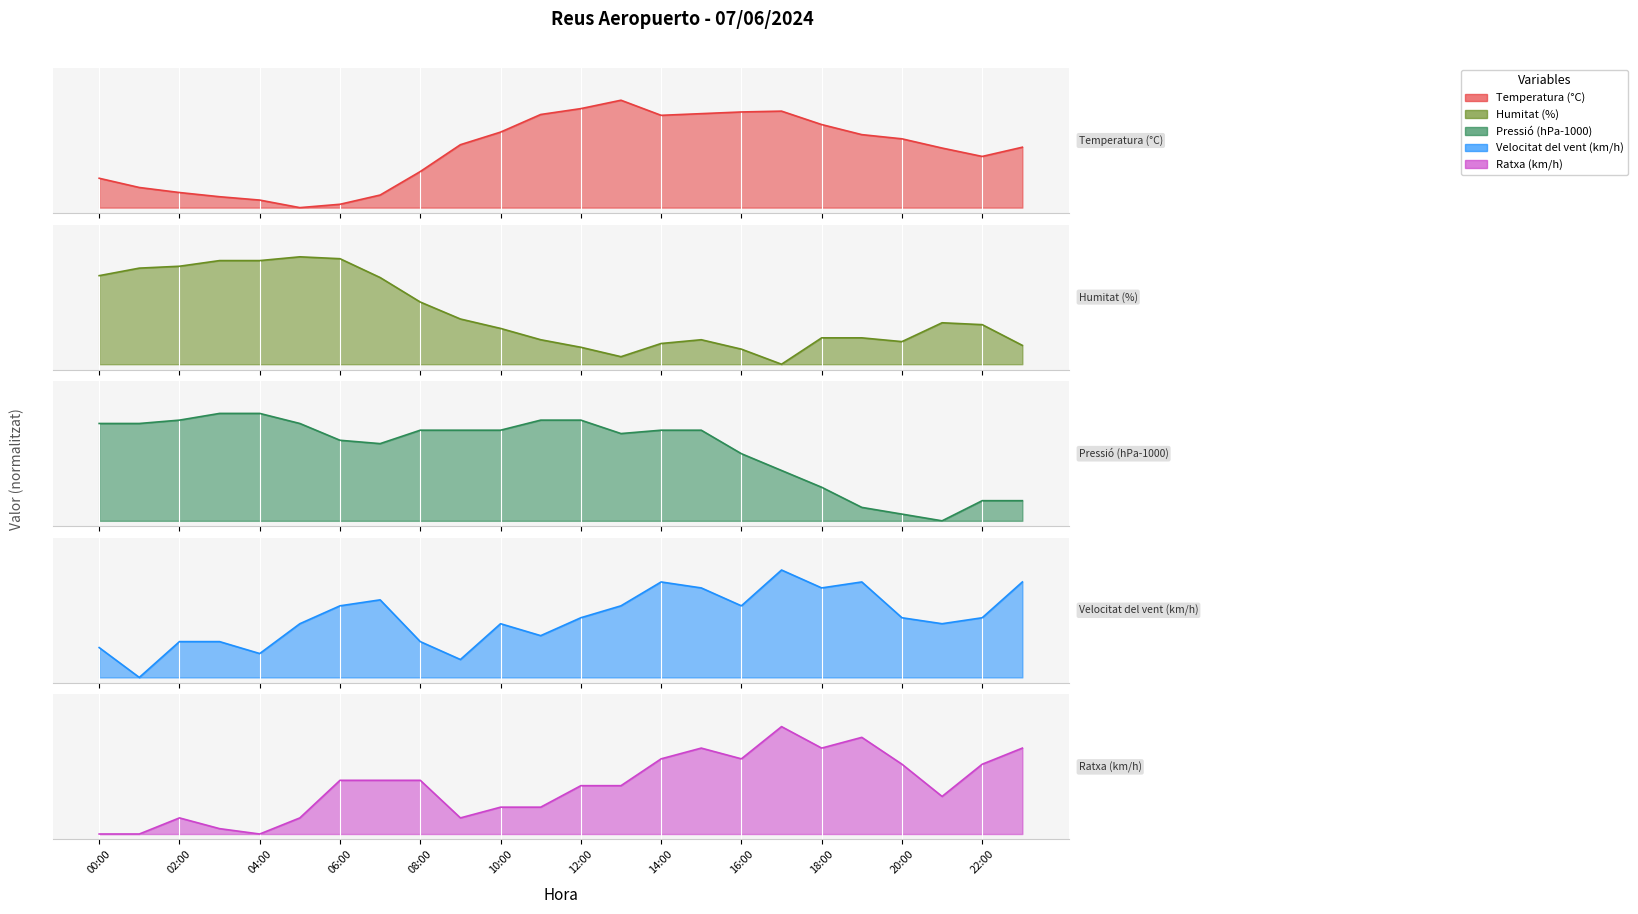

How many interior local peaks does the Velocitat del vent (km/h) series have?

5